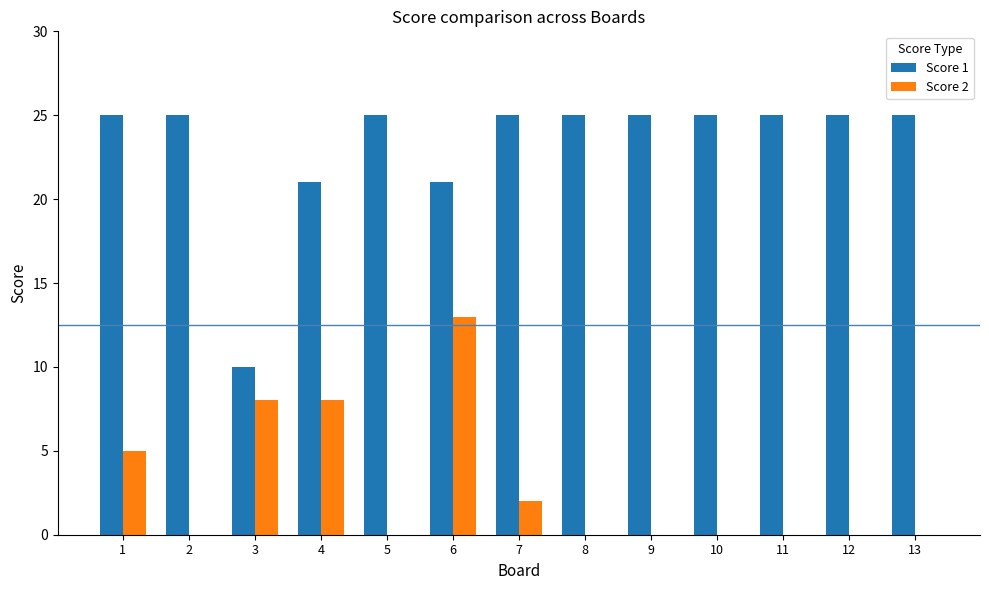

Between 4 and 9, which series saw the biggest shift?

Score 2